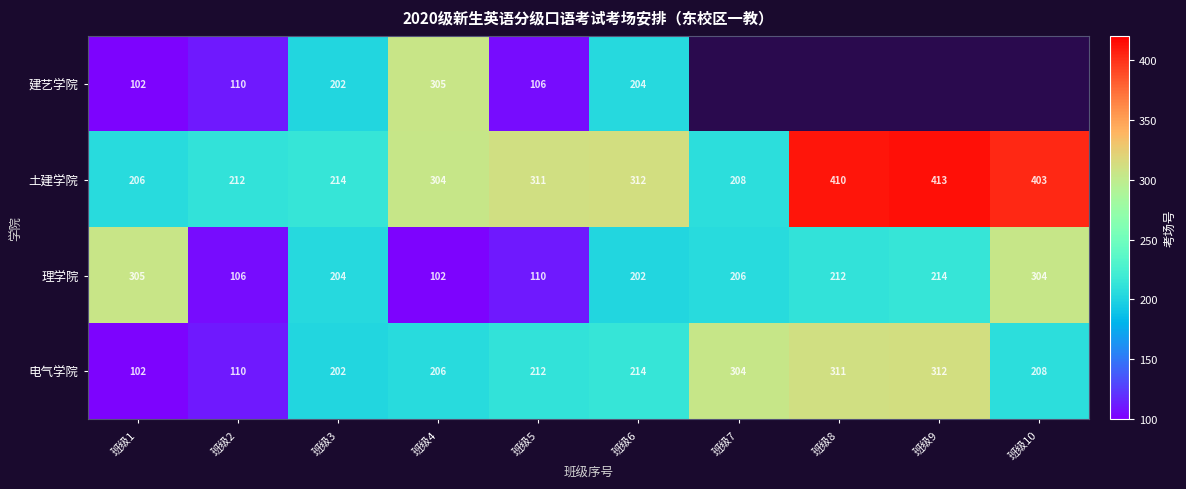

The value of 电气学院 at 班级9 is 78.5. True or false?

False